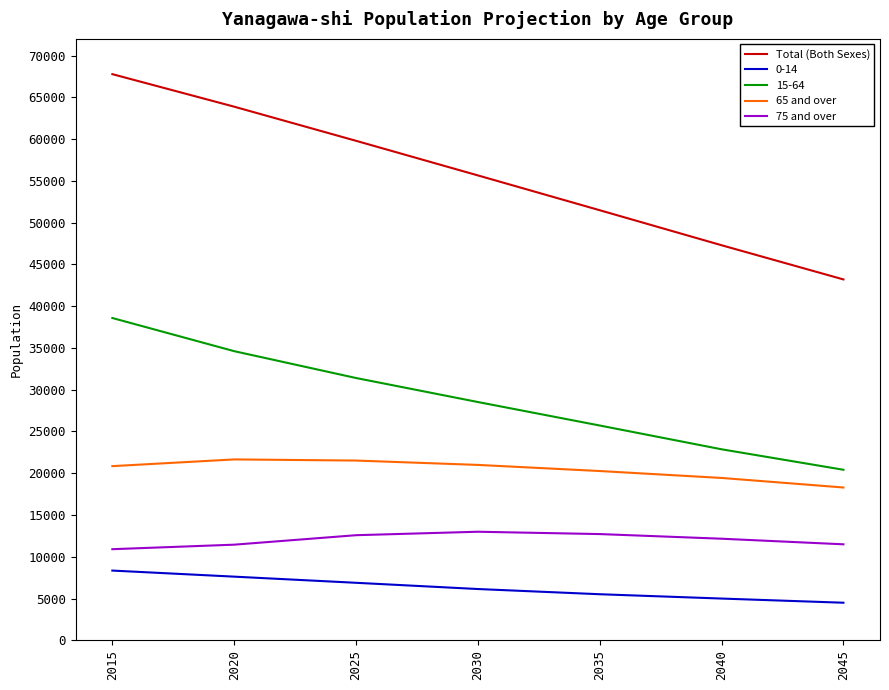

Which category has the highest value across all series?

2015